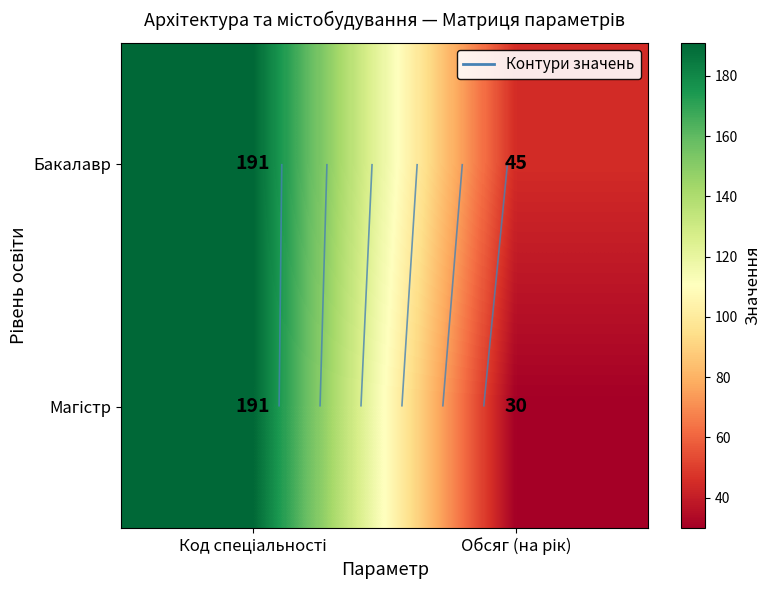

List the labels in order of Бакалавр value, smallest first.

Обсяг (на рік), Код спеціальності